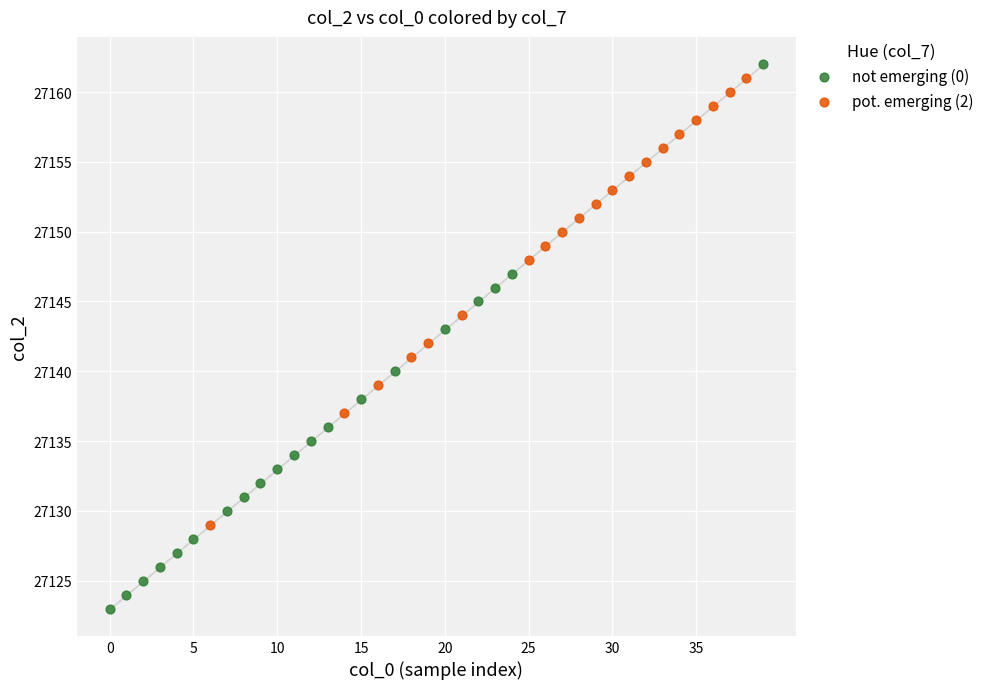

Which series has the widest spread of Y values?

not emerging (0)